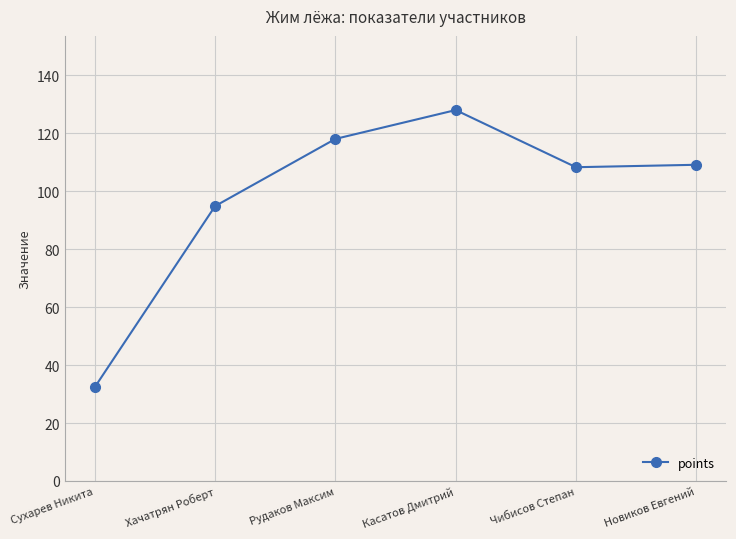

Between Новиков Евгений and Рудаков Максим, which is larger?

Рудаков Максим